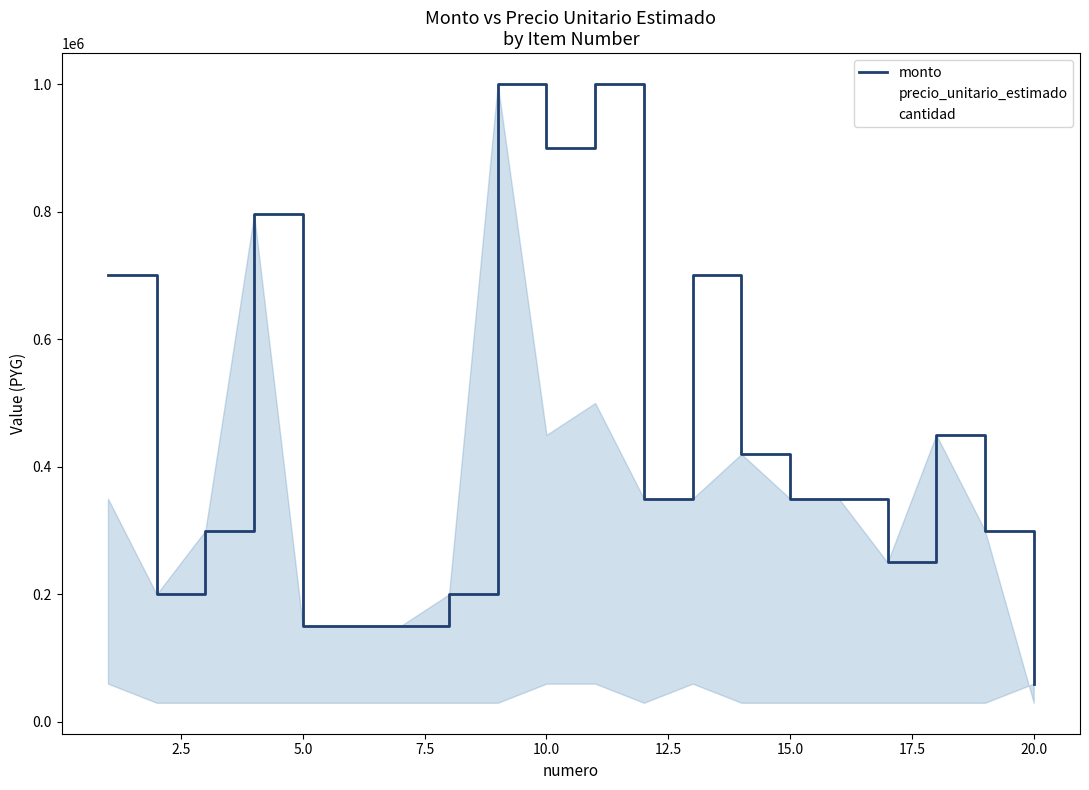

What are all the series names shown in the legend?

monto, precio_unitario_estimado, cantidad